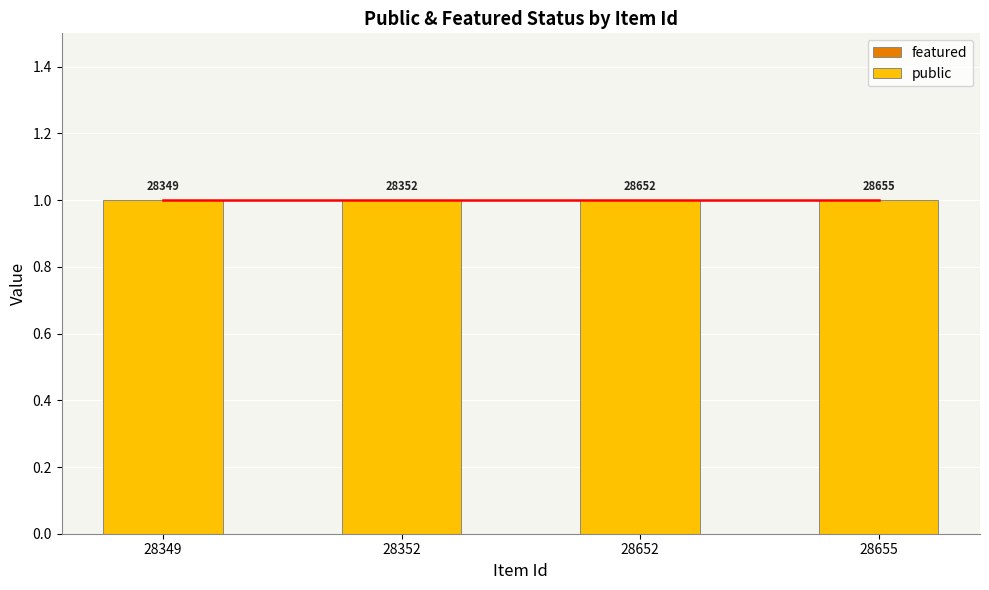

What are all the series names shown in the legend?

featured, public